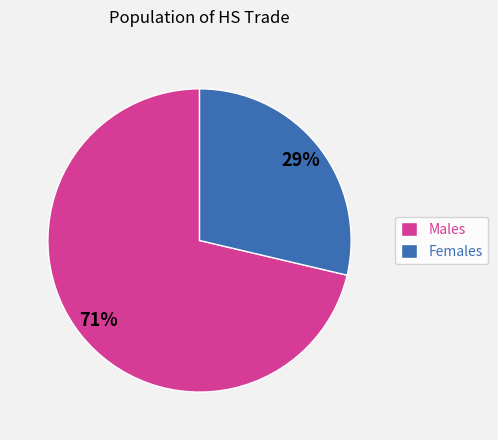

Is it true that Males is 85% of the pie?

False